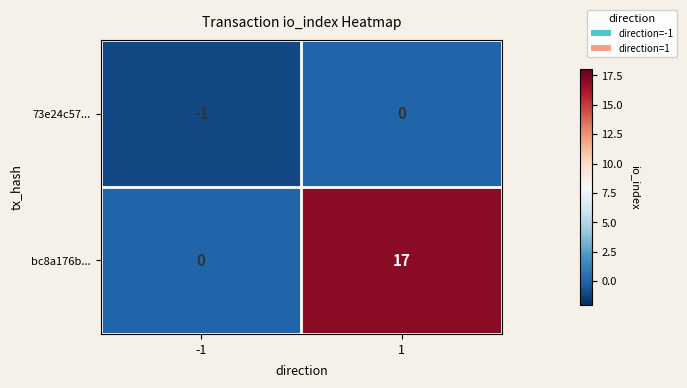

How many positive values does the bc8a176b... series have?

1